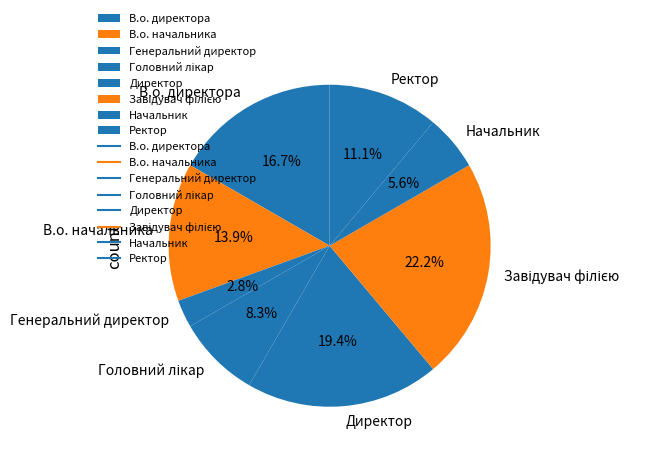

How many segments does this pie chart have?

8